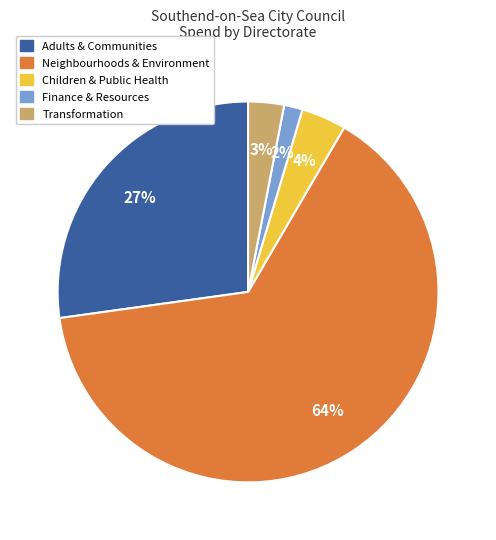

Is there a majority slice in this chart?

Yes